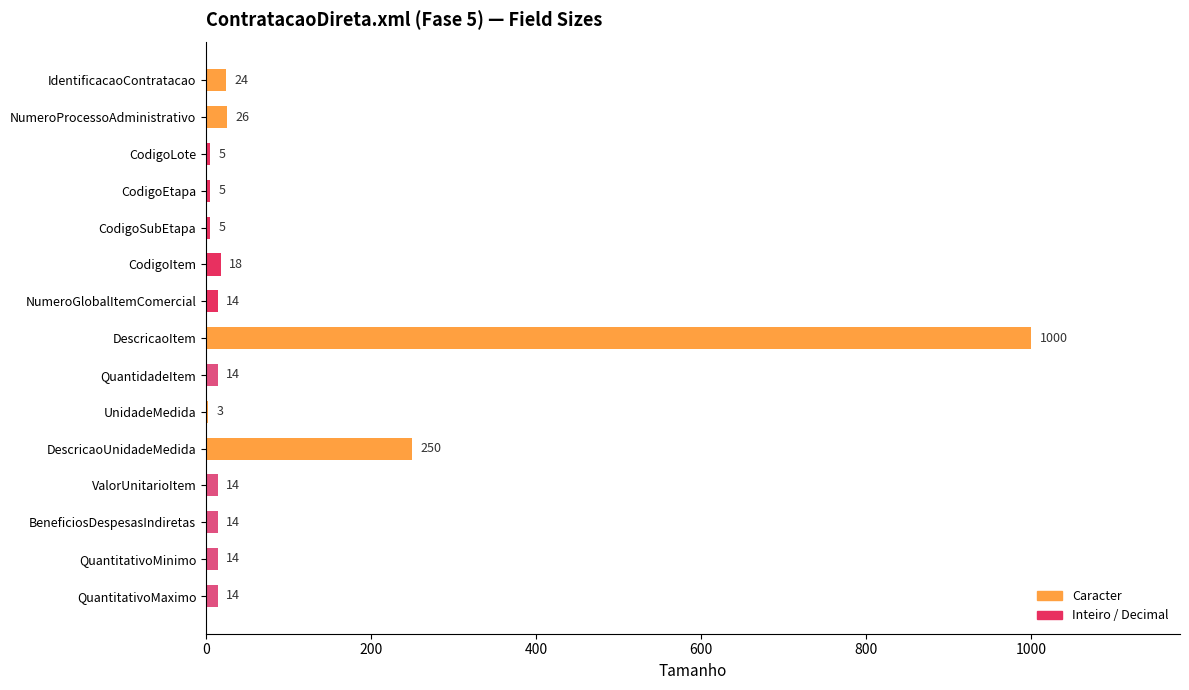

Is it true that the value at CodigoItem is 18?

True